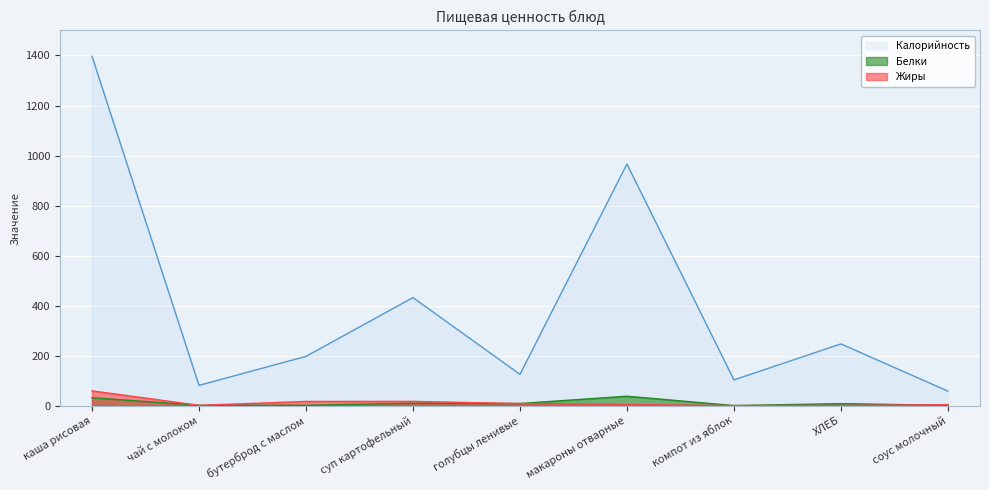

At which category is the sum across all series the highest?

каша рисовая